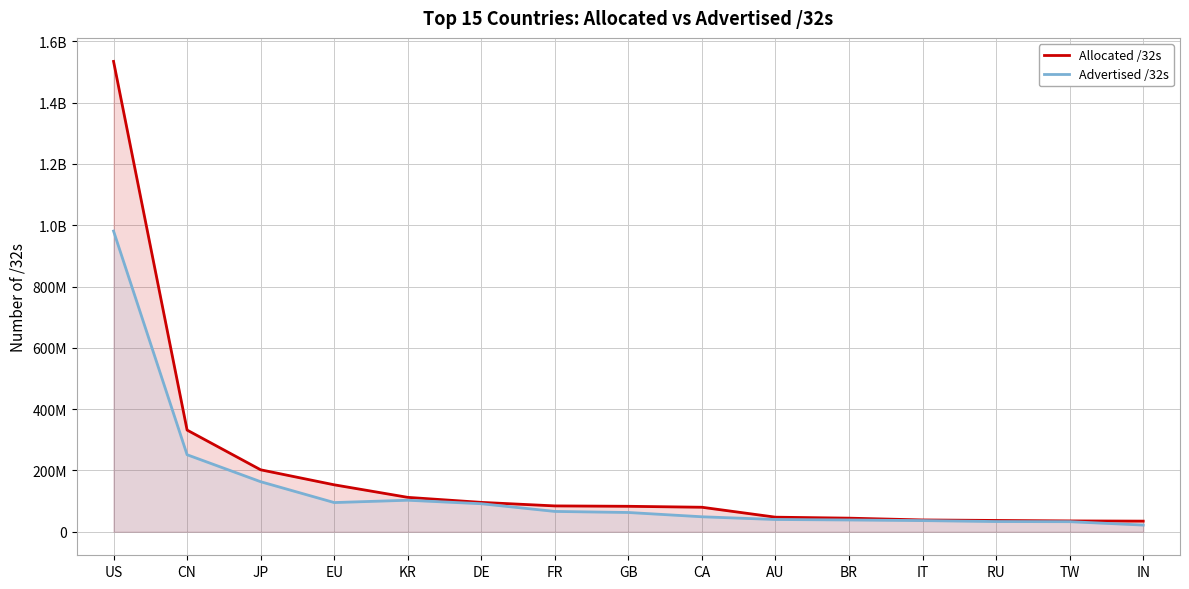

How many categories are shown in the chart?

15